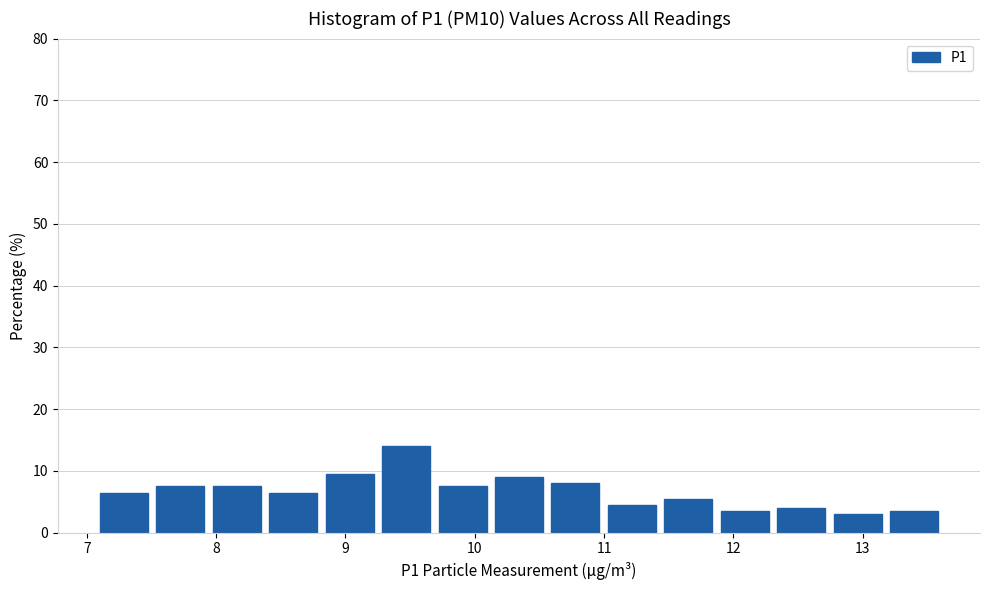

Reading left to right, list every bar in this chart as the range it spans on the x-axis followed by its height. Neither the bar edges nor the heights are printed on the chart, so give them approximately, as read against the axes.

7.1 to 7.5: 7
7.5 to 8.0: 8
8.0 to 8.4: 8
8.4 to 8.8: 7
8.8 to 9.3: 10
9.3 to 9.7: 14
9.7 to 10.2: 8
10.2 to 10.6: 9
10.6 to 11.0: 8
11.0 to 11.5: 5
11.5 to 11.9: 6
11.9 to 12.3: 4
12.3 to 12.8: 4
12.8 to 13.2: 3
13.2 to 13.7: 4